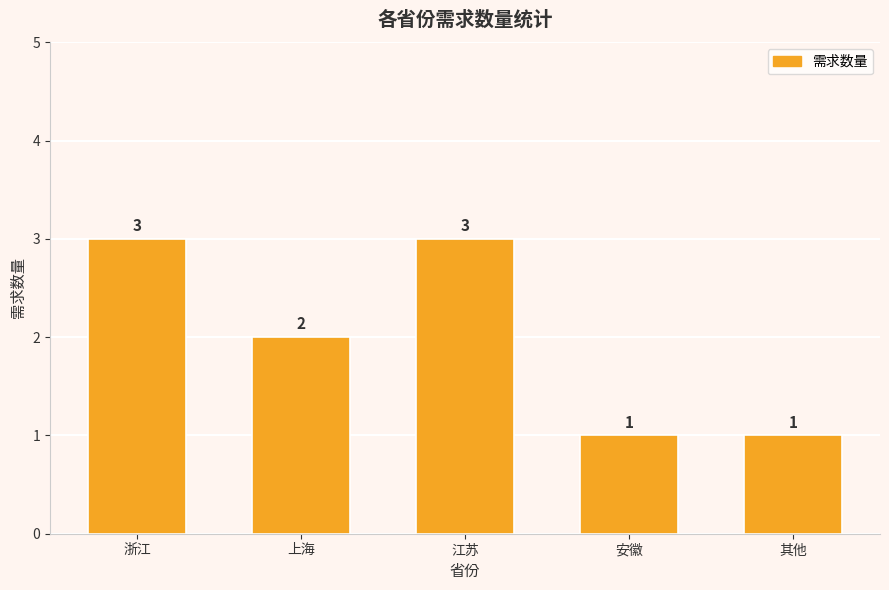

The chart shows a value of 2 at 上海. True or false?

True